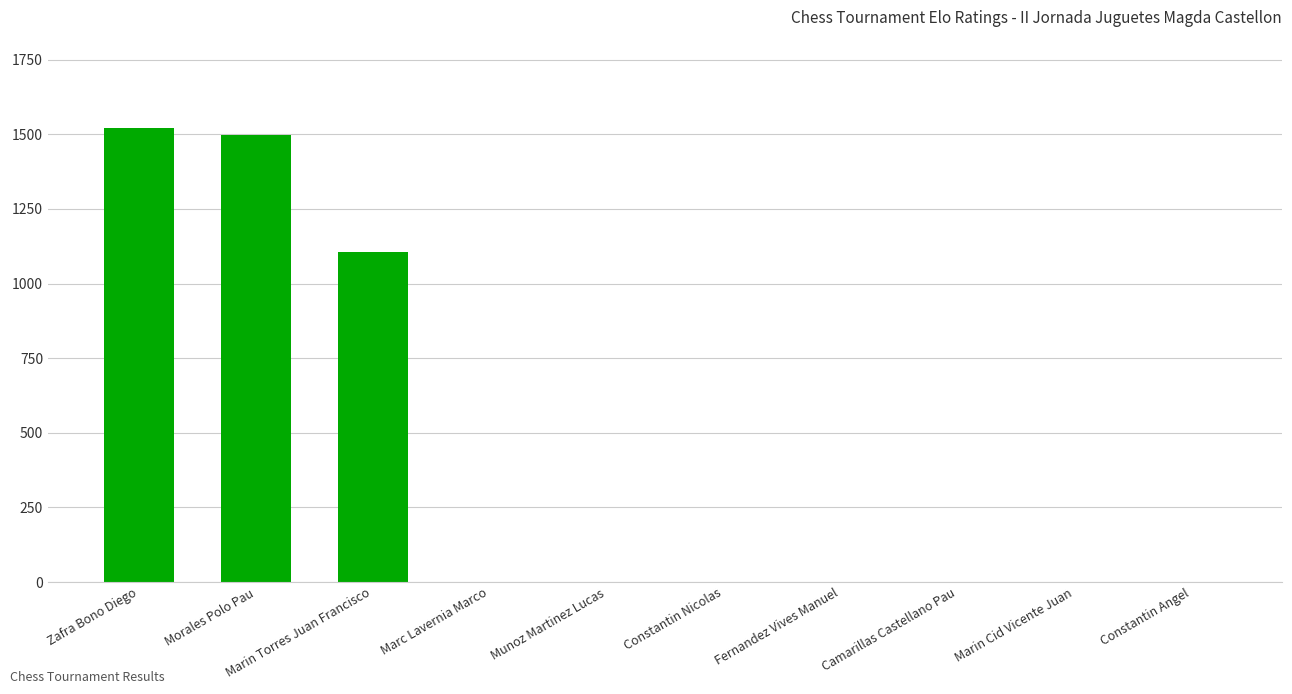

What is the average value?

413